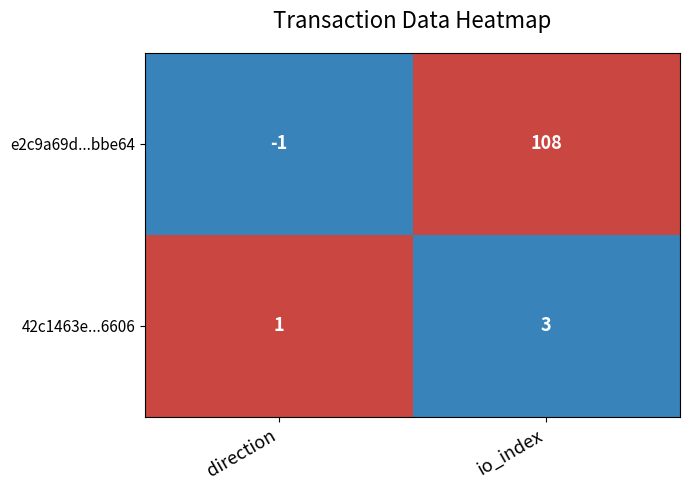

How many data points in 42c1463e...6606 are less than 3?

1